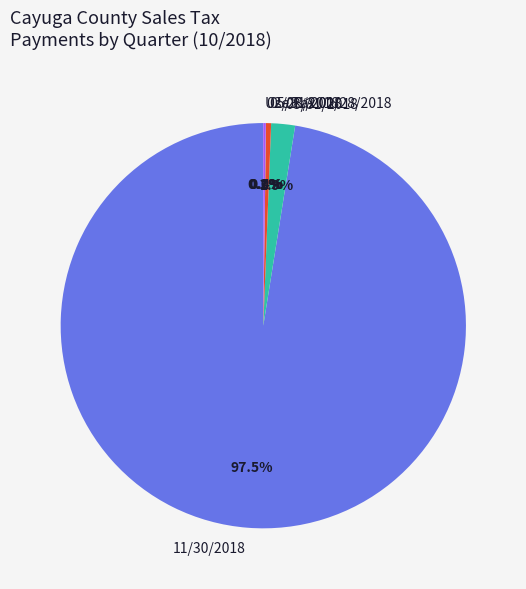

What portion of the pie excludes 05/31/2018?

99.6%